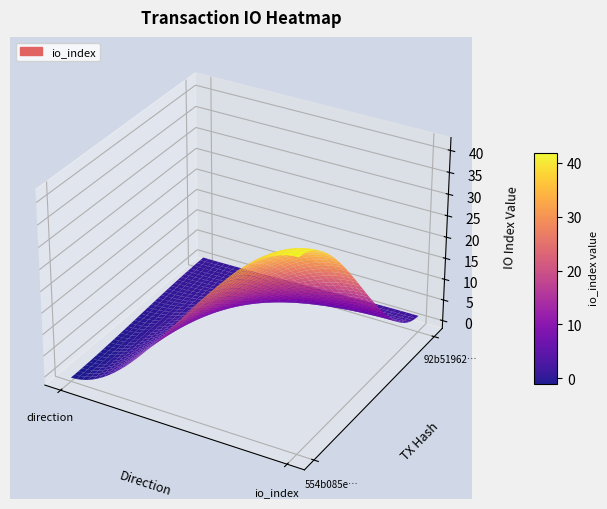

What is the sum of all 92b5196215ef83824de9f7355a8ce7c9aabea01 values?

3